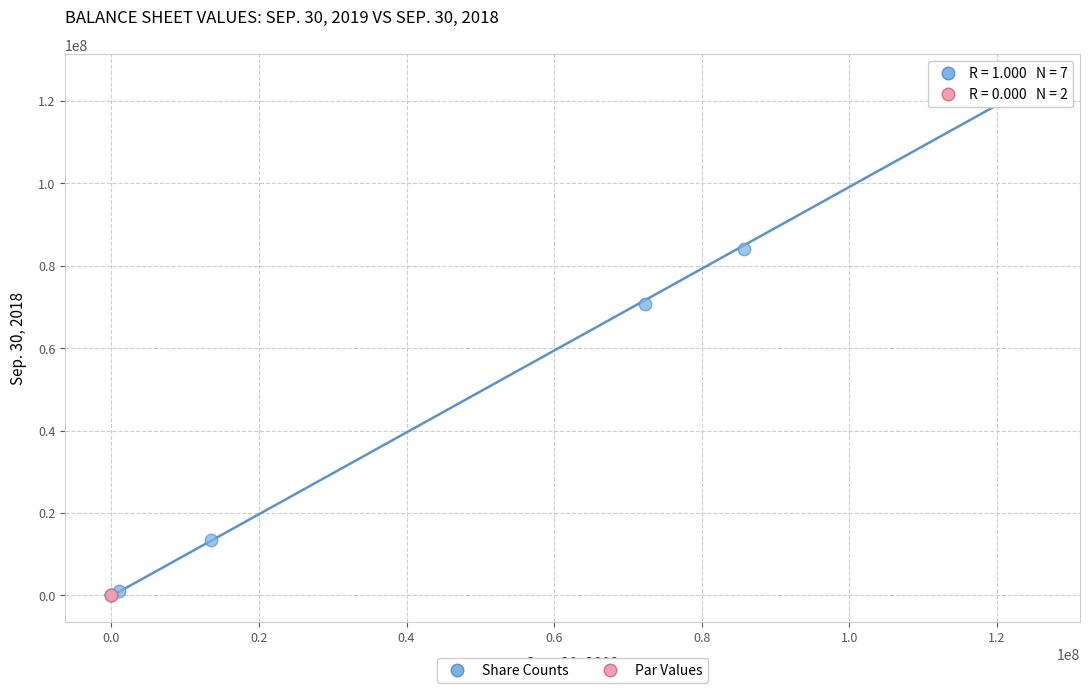

Which series contains the highest Y value?

Share Counts